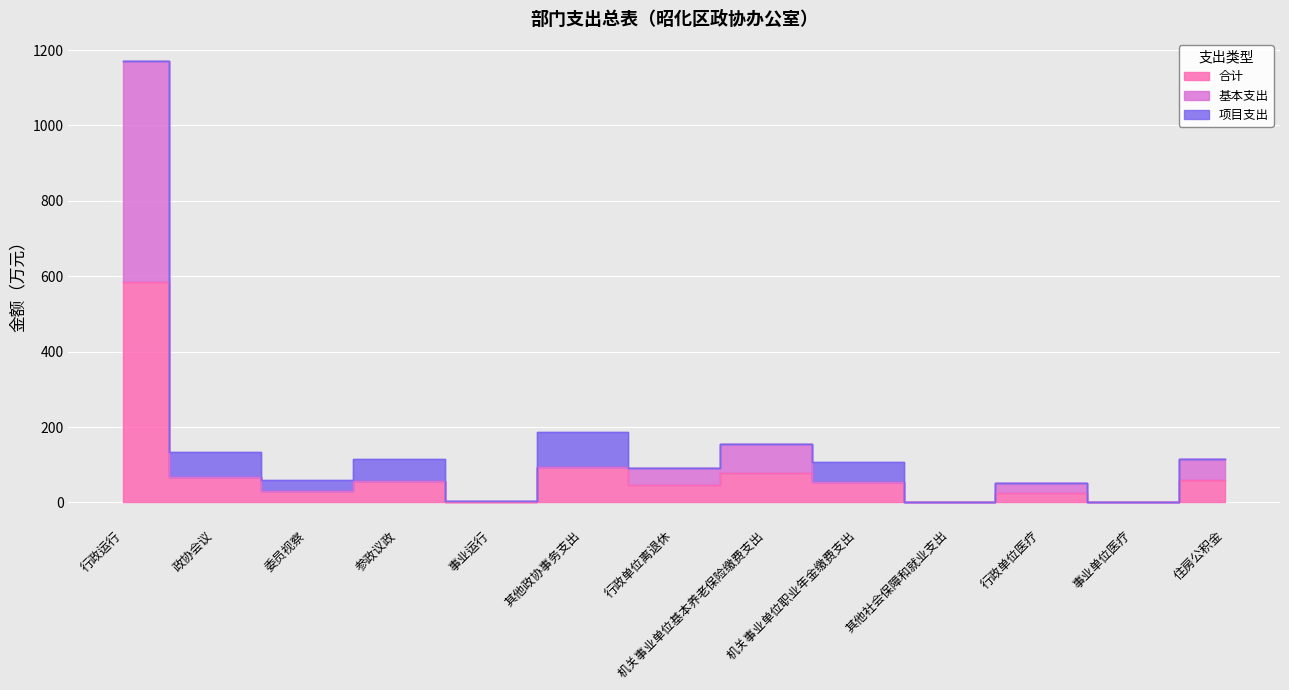

At how many categories does at least one series exceed 1001?

1